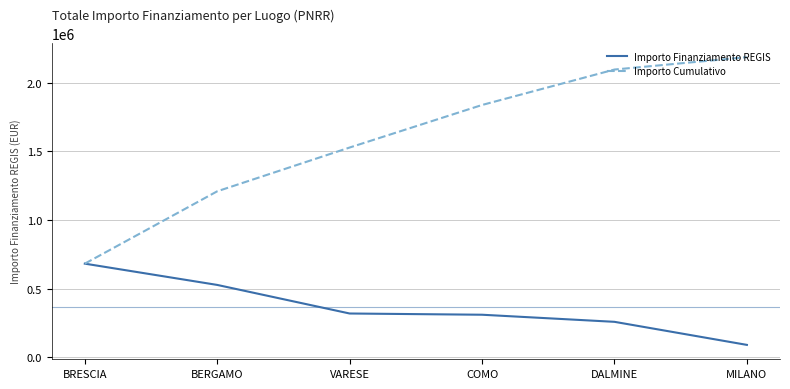

List the labels in order of Importo Cumulativo value, largest first.

MILANO, DALMINE, COMO, VARESE, BERGAMO, BRESCIA